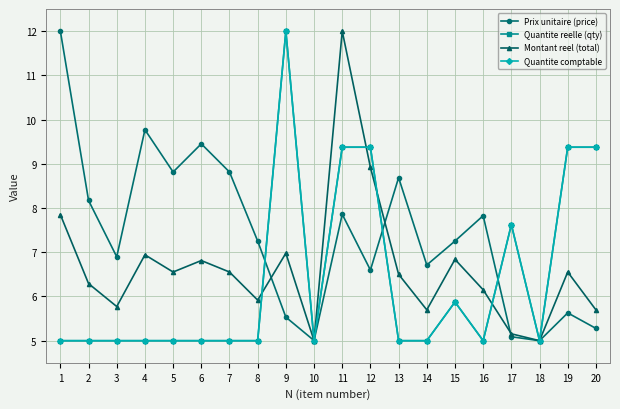

Reading left to right, list all the values displayed in this chart.

Prix unitaire (price): 1=12.0	2=8.2	3=6.9	4=9.8	5=8.8	6=9.5	7=8.8	8=7.3	9=5.5	10=5.0	11=7.9	12=6.6	13=8.7	14=6.7	15=7.3	16=7.8	17=5.1	18=5.0	19=5.6	20=5.3
Quantite reelle (qty): 1=5.0	2=5.0	3=5.0	4=5.0	5=5.0	6=5.0	7=5.0	8=5.0	9=12.0	10=5.0	11=9.4	12=9.4	13=5.0	14=5.0	15=5.9	16=5.0	17=7.6	18=5.0	19=9.4	20=9.4
Montant reel (total): 1=7.8	2=6.3	3=5.8	4=6.9	5=6.6	6=6.8	7=6.6	8=5.9	9=7.0	10=5.0	11=12.0	12=8.9	13=6.5	14=5.7	15=6.8	16=6.2	17=5.2	18=5.0	19=6.6	20=5.7
Quantite comptable: 1=5.0	2=5.0	3=5.0	4=5.0	5=5.0	6=5.0	7=5.0	8=5.0	9=12.0	10=5.0	11=9.4	12=9.4	13=5.0	14=5.0	15=5.9	16=5.0	17=7.6	18=5.0	19=9.4	20=9.4